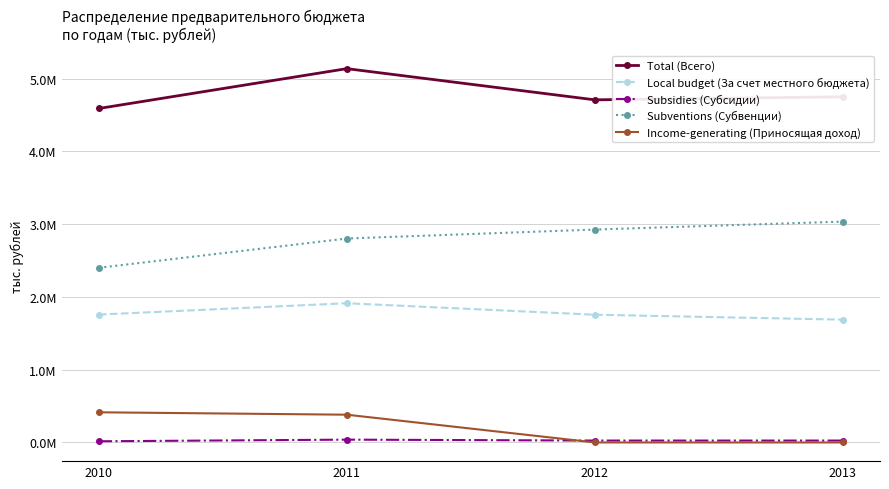

Reading left to right, what are all the values shown in this chart?

Total (Всего): 4591096.8	5138697.6	4709981.7	4751372.8
Local budget (За счет местного бюджета): 1758109.7	1914036.8	1756132.1	1688247.2
Subsidies (Субсидии): 16564.9	39027.9	26464.9	26464.9
Subventions (Субвенции): 2401388.5	2803716.9	2926934.7	3036210.7
Income-generating (Приносящая доход): 415033.7	381916.0	450.0	450.0